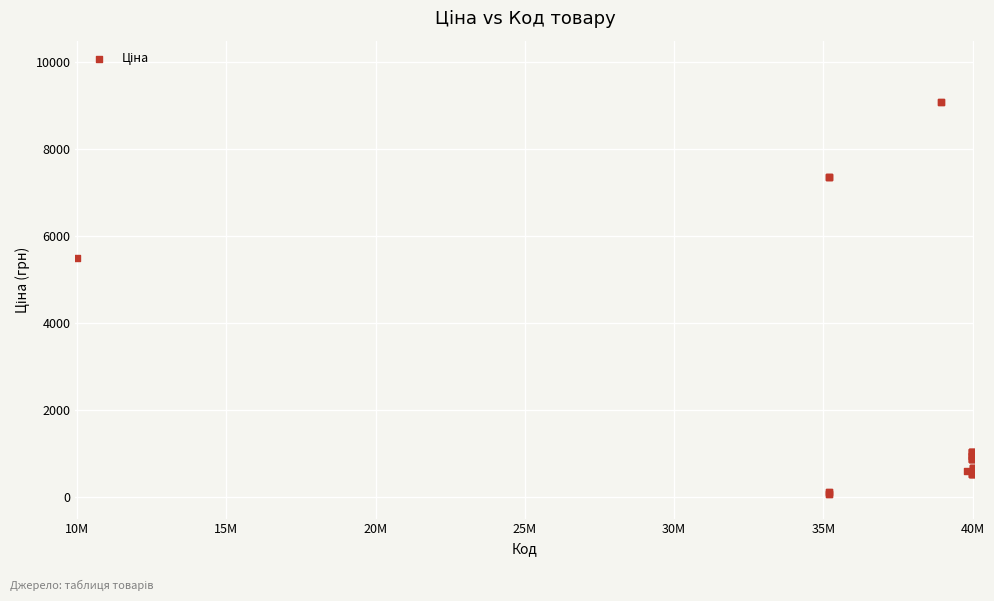

What Y value in the scatter plot is closest to 4573?

5497.3